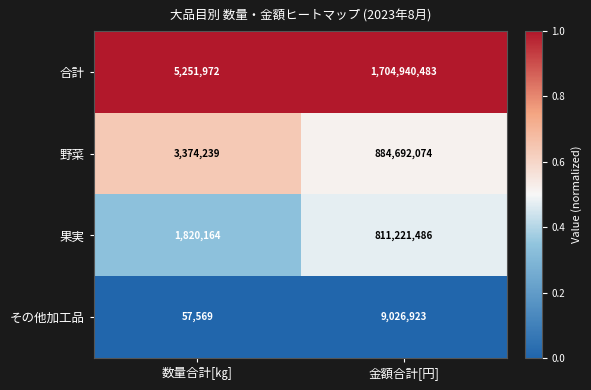

Rank the series by their maximum value, from highest to lowest.

合計, 野菜, 果実, その他加工品